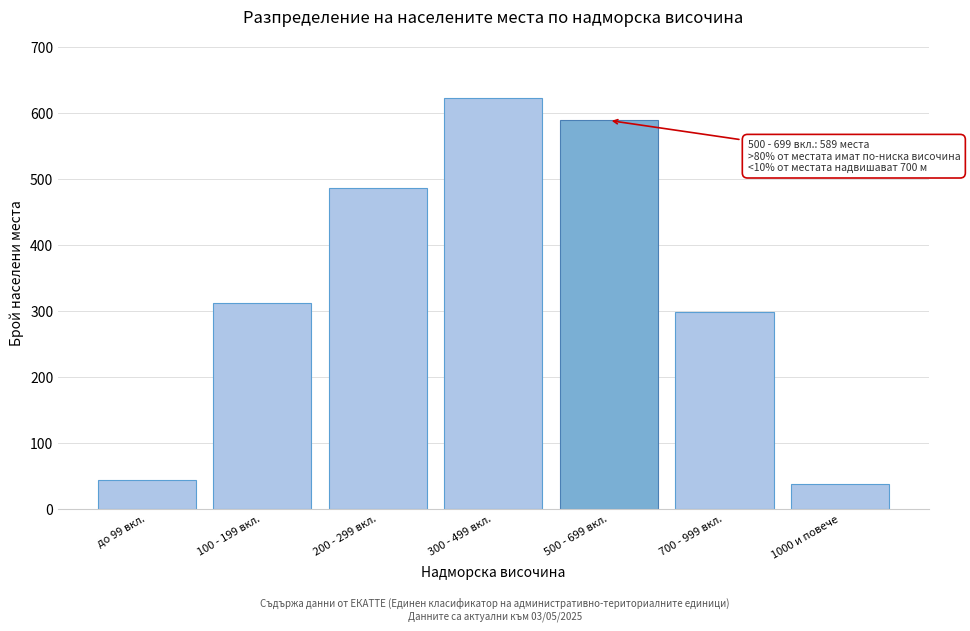

Reading left to right, extract all data points from this chart.

44	312	487	623	589	298	37